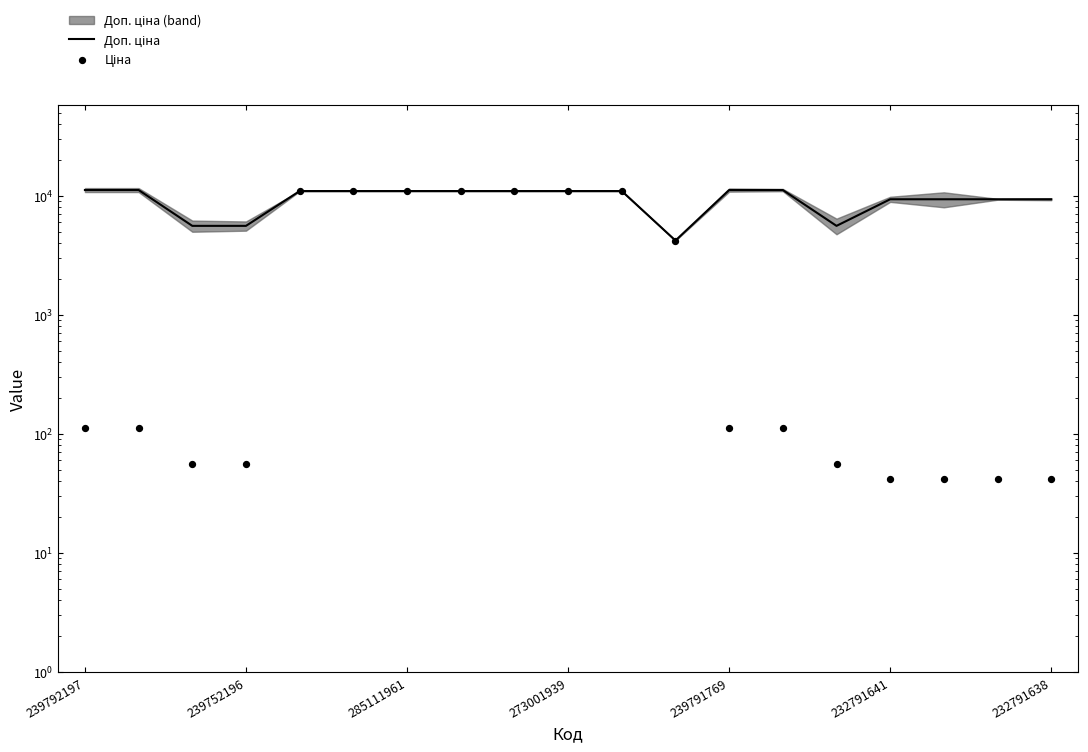

What are all the series names shown in the legend?

Доп. ціна, Ціна